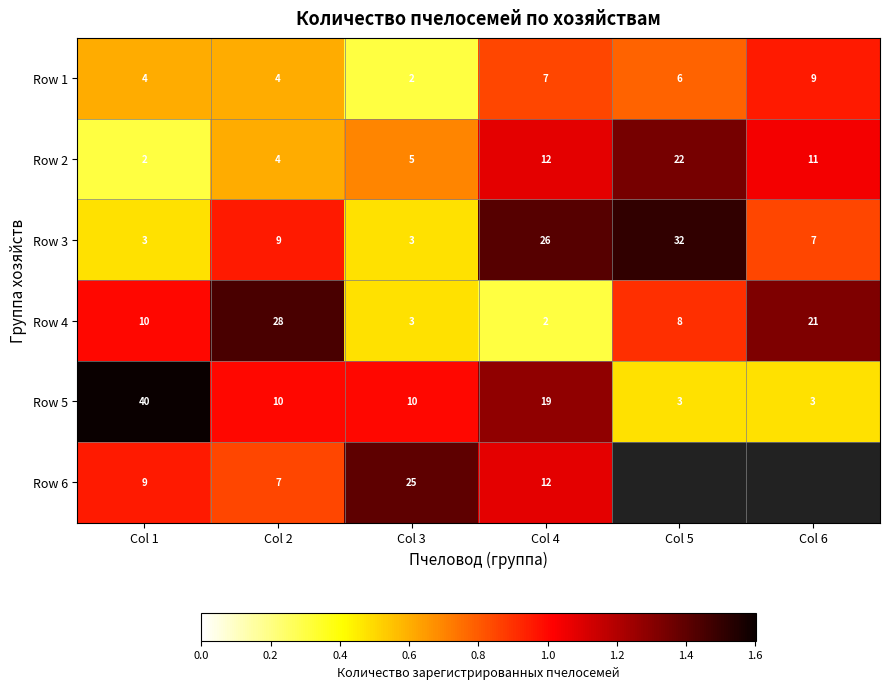

Is the value of Row 2 at Col 2 greater than the value of Row 3 at Col 2?

No